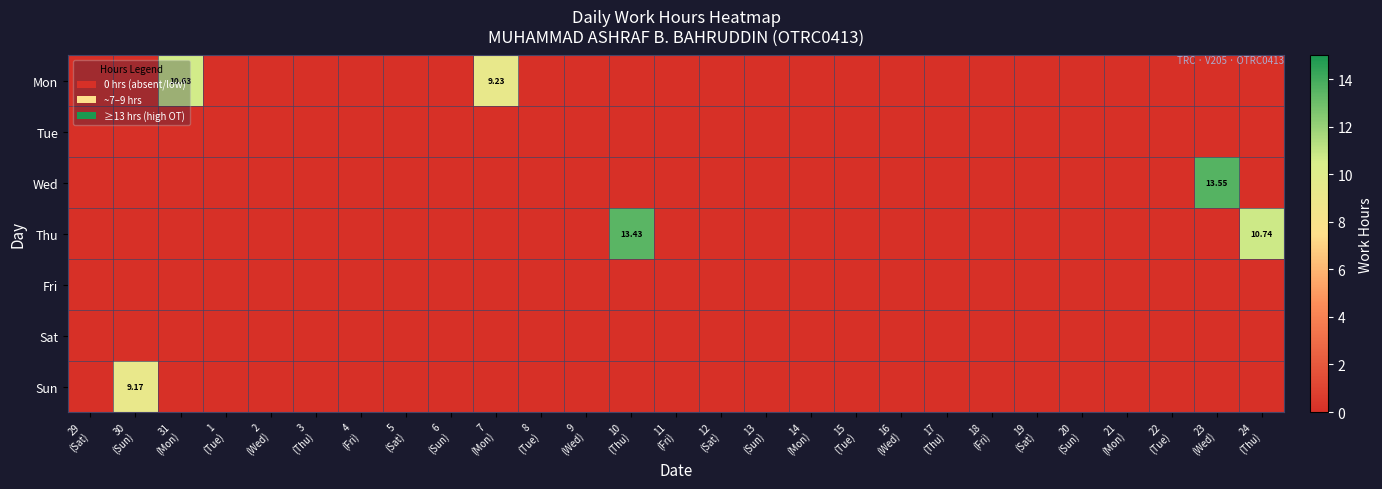

Count the number of categories in the chart.

27